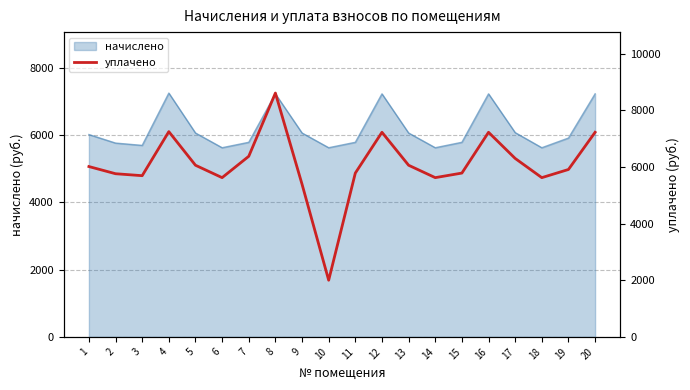

The value of начислено at 9 is 6059.5. True or false?

True